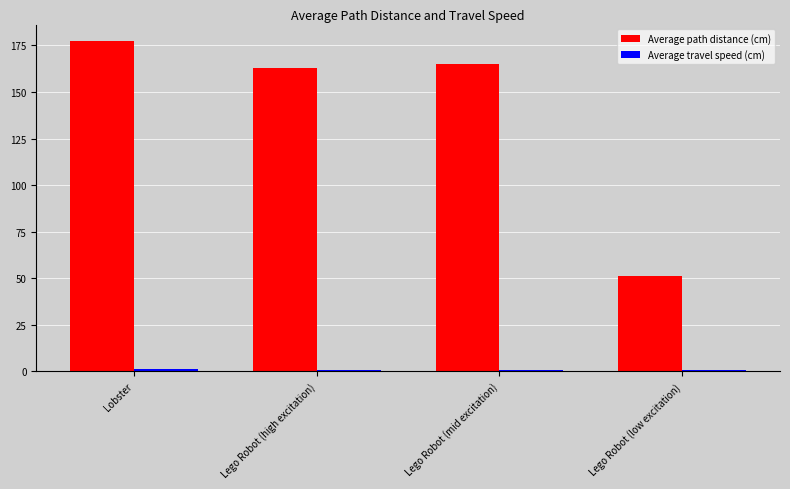

What is the greatest value displayed?

177.4